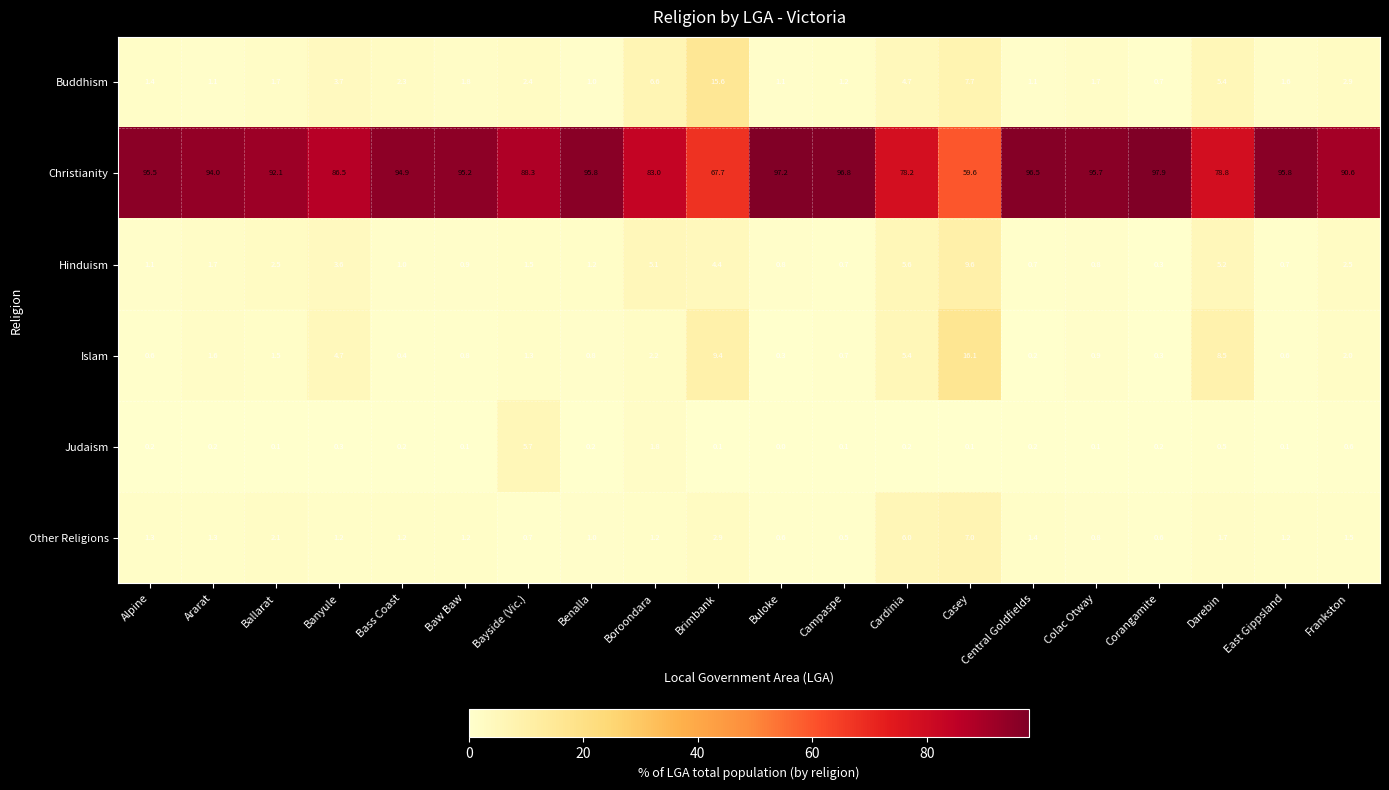

At which category does the chart reach its minimum across all series?

Buloke